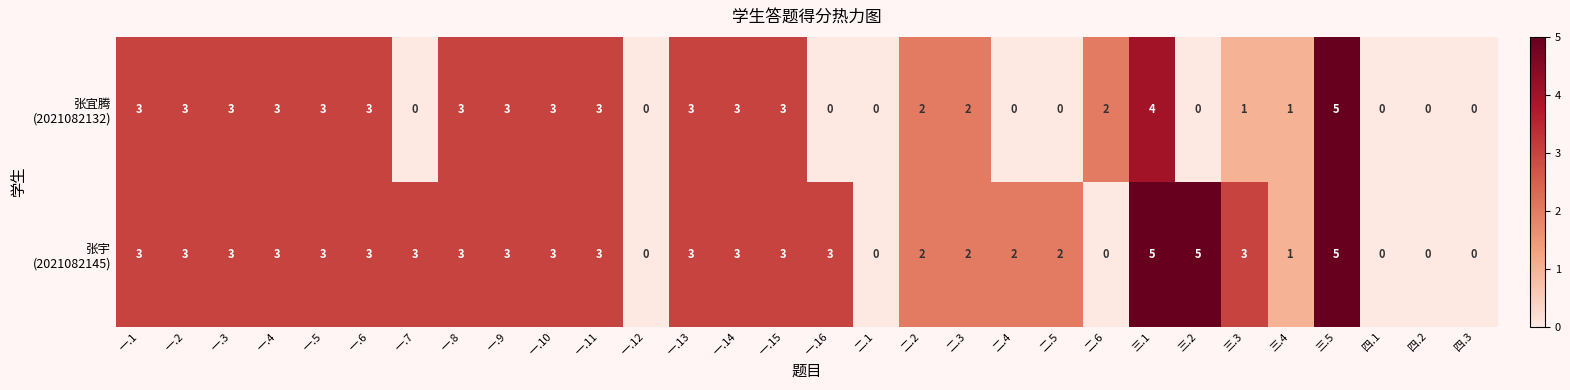

At which category is the sum across all series the highest?

三.5